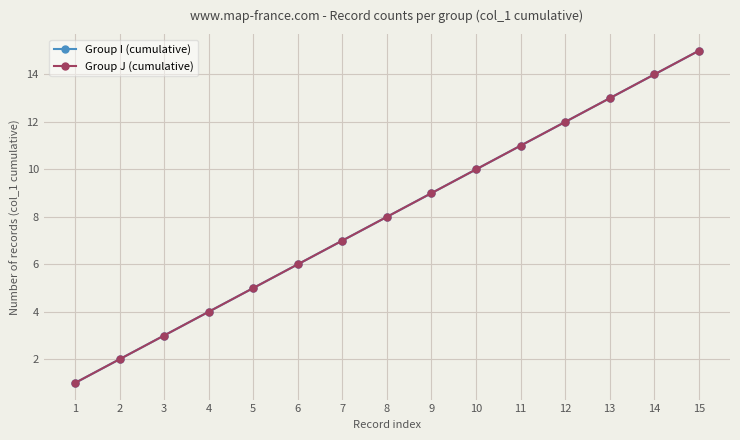

Is it true that Group I (cumulative) equals 3 at 11?

False